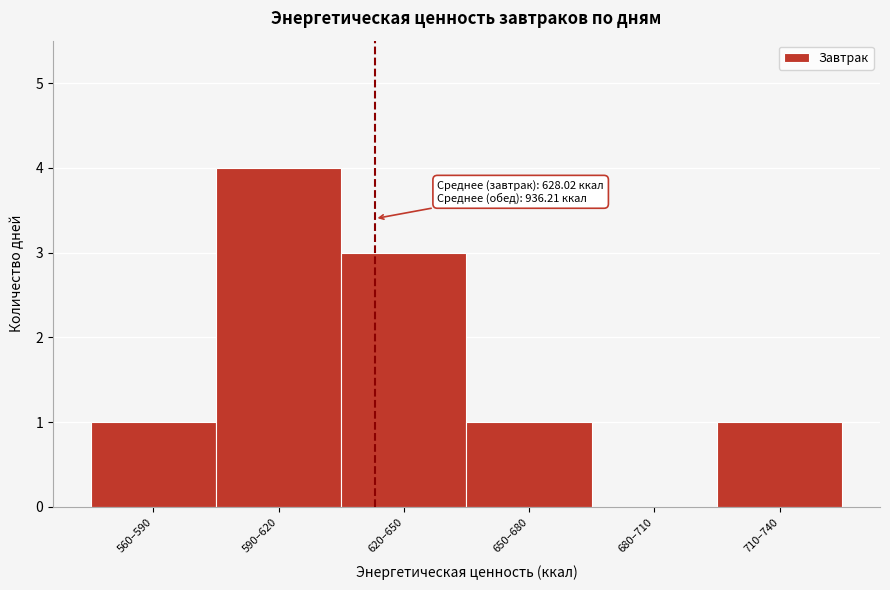

Reading right to left, what are all the values shown in this chart?

710–740=1	680–710=0	650–680=1	620–650=3	590–620=4	560–590=1